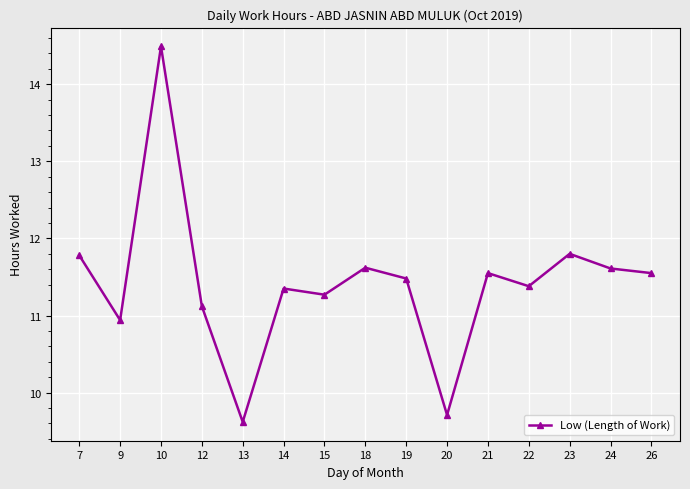

The chart shows a value of 14.5 at 10. True or false?

True